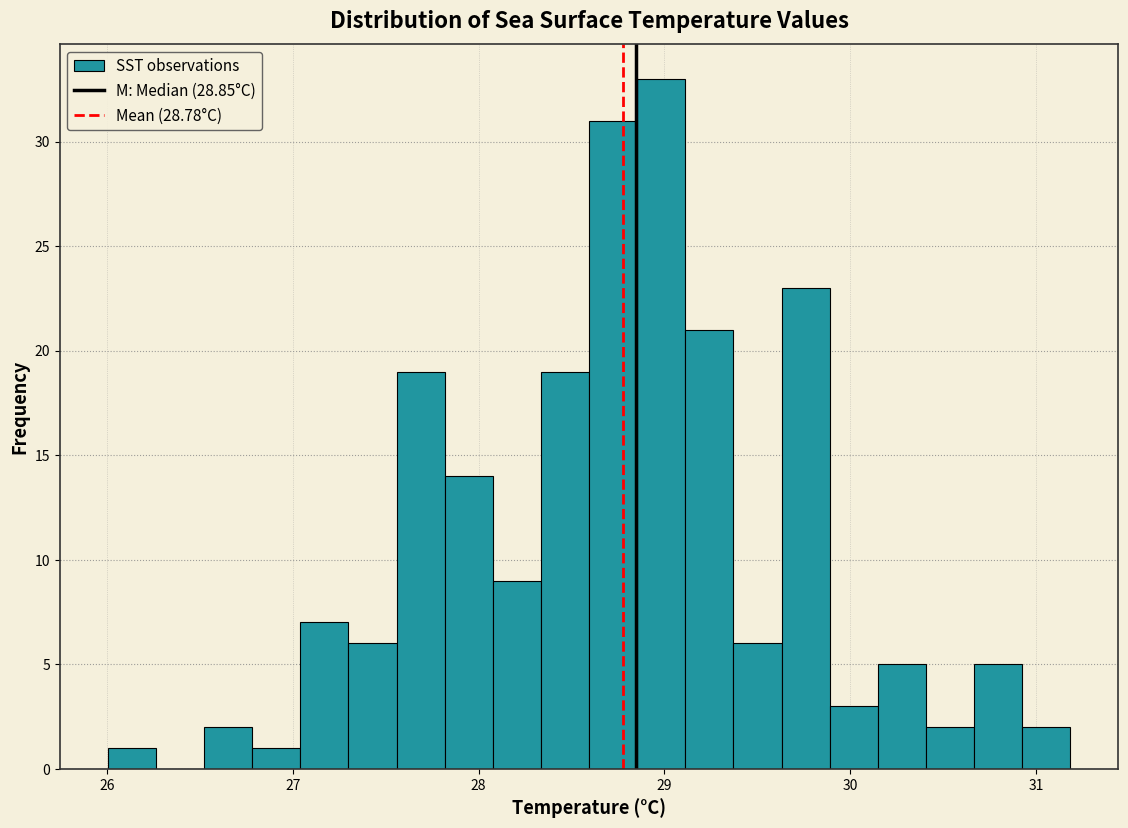

Around what value on the x-axis is the tallest bar? Give the approximate position of its centre, as read against the axis.

29.0